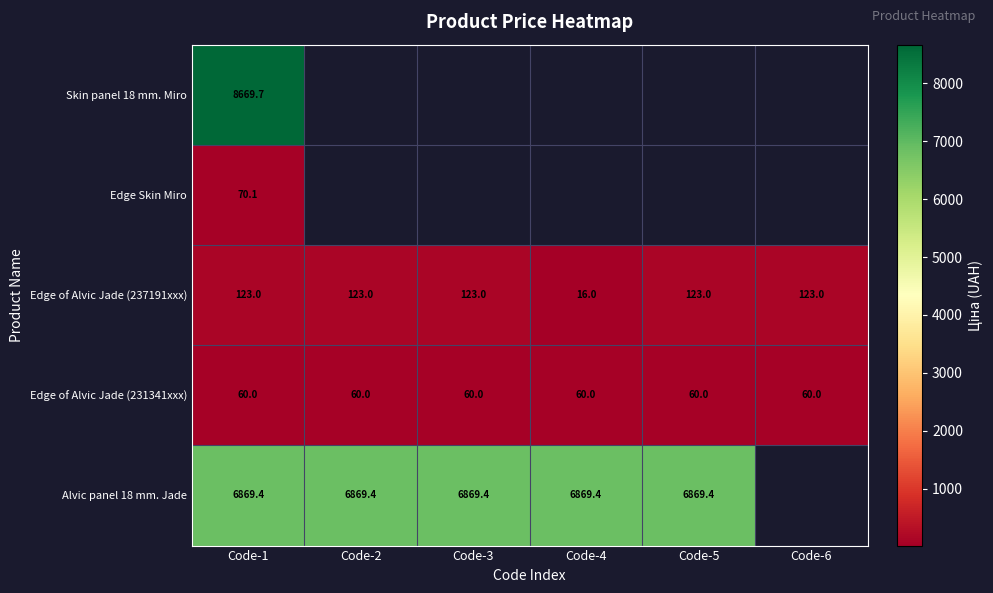

Is the value of Edge of Alvic Jade (231341xxx) at Code-3 greater than the value of Skin panel 18 mm. Miro at Code-1?

No